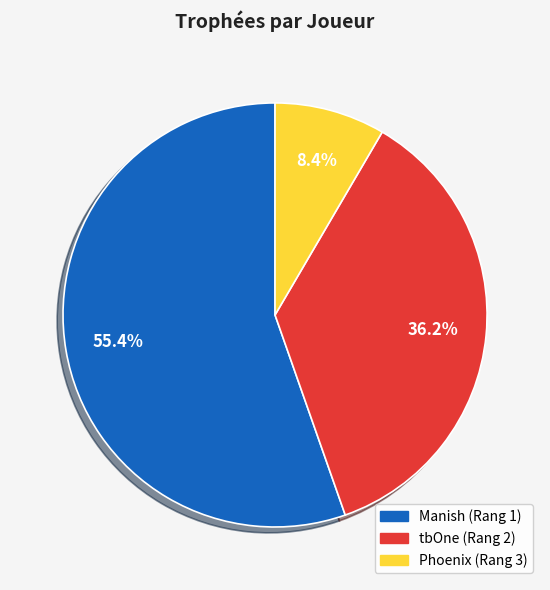

To the nearest percent, what is the average slice percentage?

33%